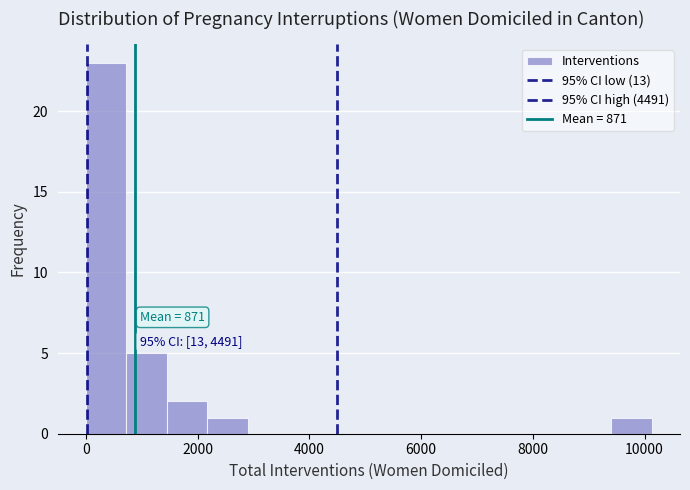

Read against the x-axis, roughly where is the centre of the tallest bar?

400